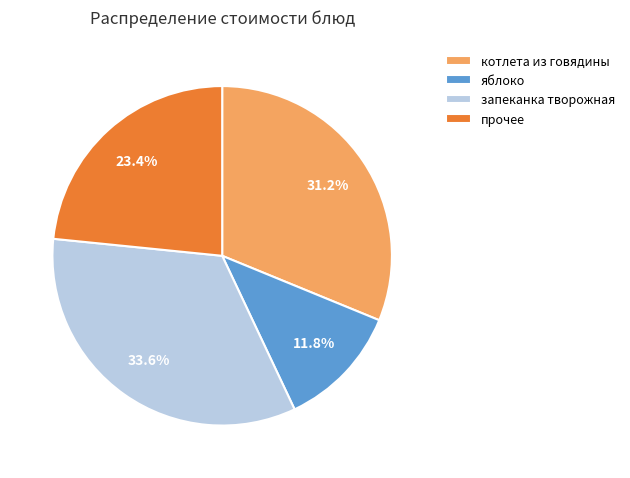

Is it true that яблоко is 25% of the pie?

False